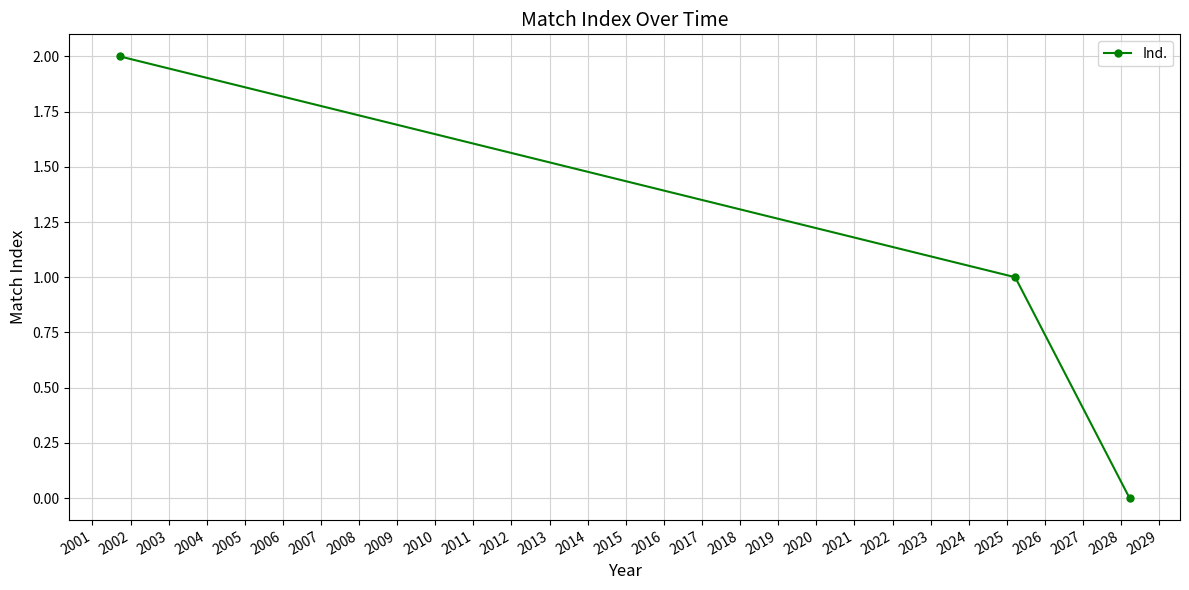

What is the value of the 2nd point from the left?

1